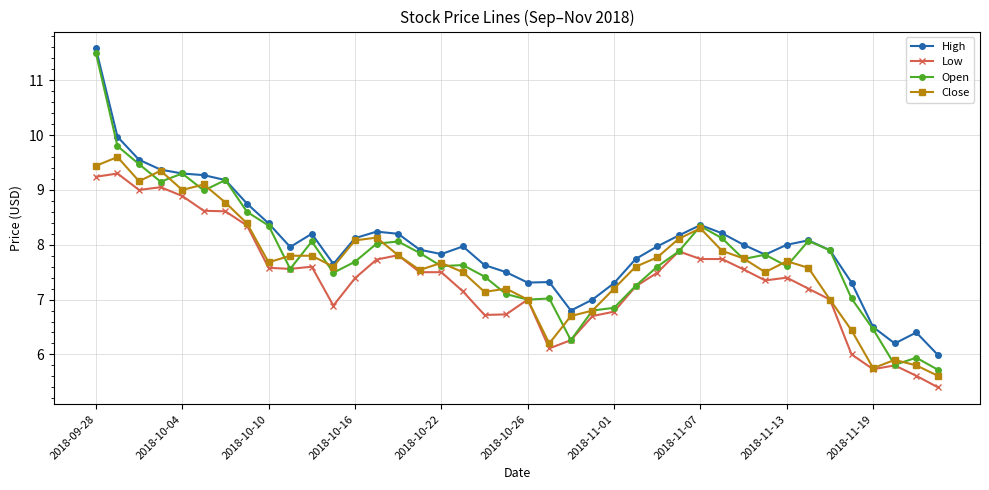

Which series has the largest range (max minus min)?

Open